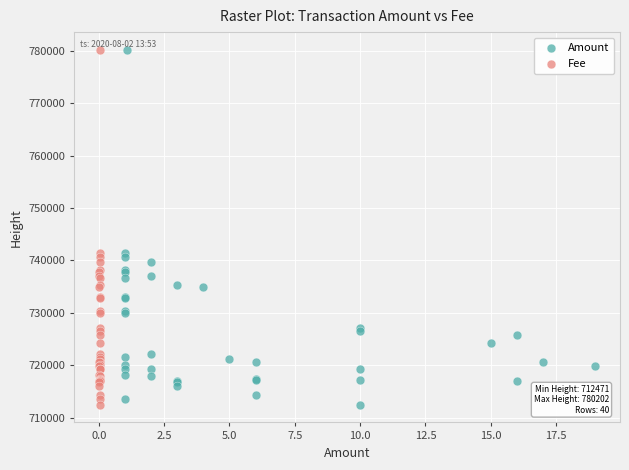

What are all the series names shown in the legend?

Amount, Fee